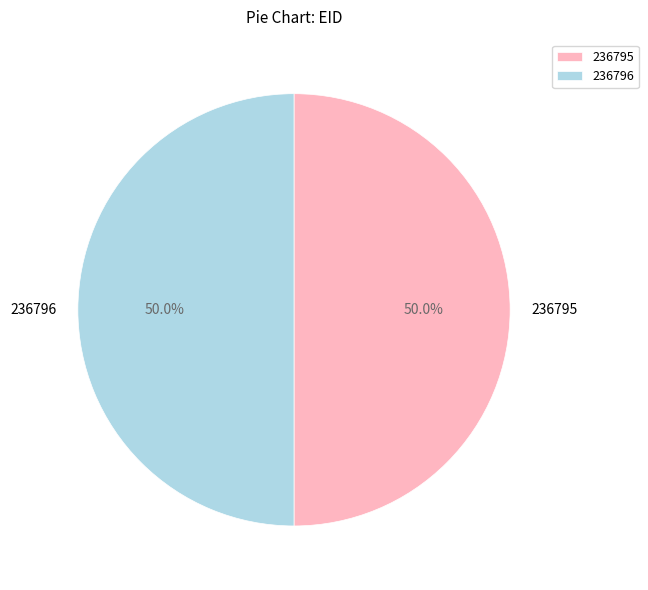

Combined, what portion of the pie is 236795 and 236796?

100.0%